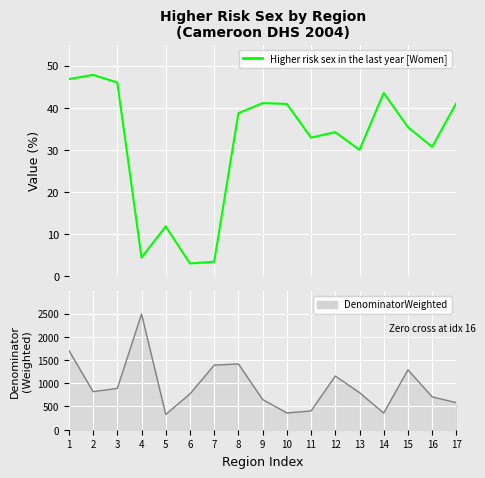

Rank the series at 12 from highest to lowest value.

DenominatorWeighted, Higher risk sex in the last year [Women]